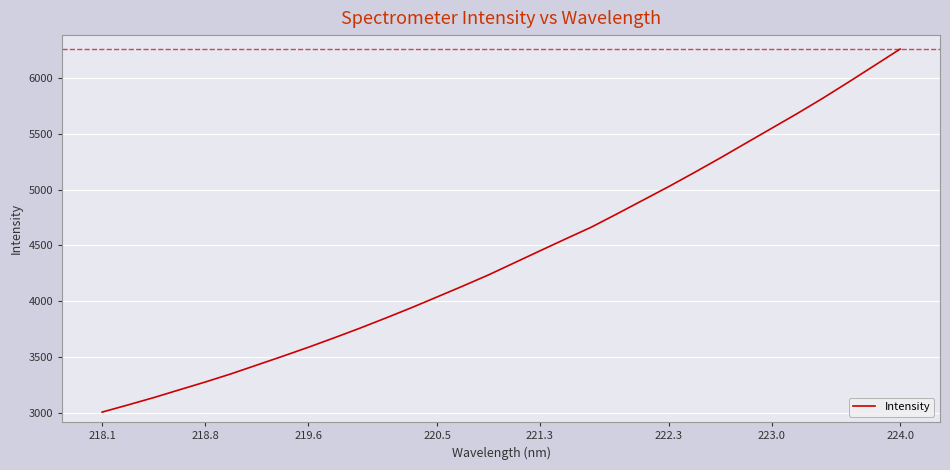

What is the minimum value shown in the chart?

3004.2